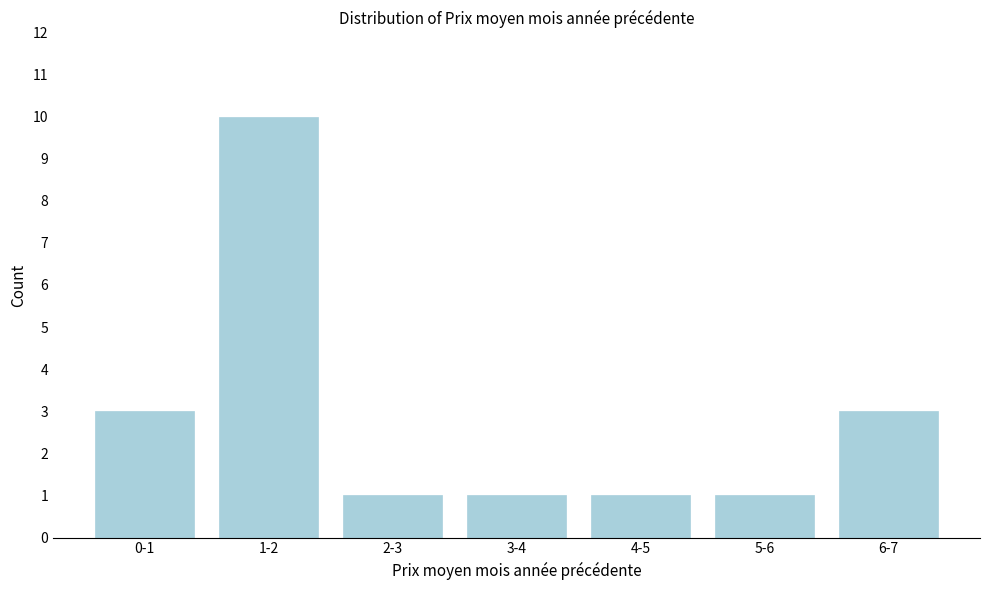

Reading right to left, extract all data points from this chart.

3	1	1	1	1	10	3